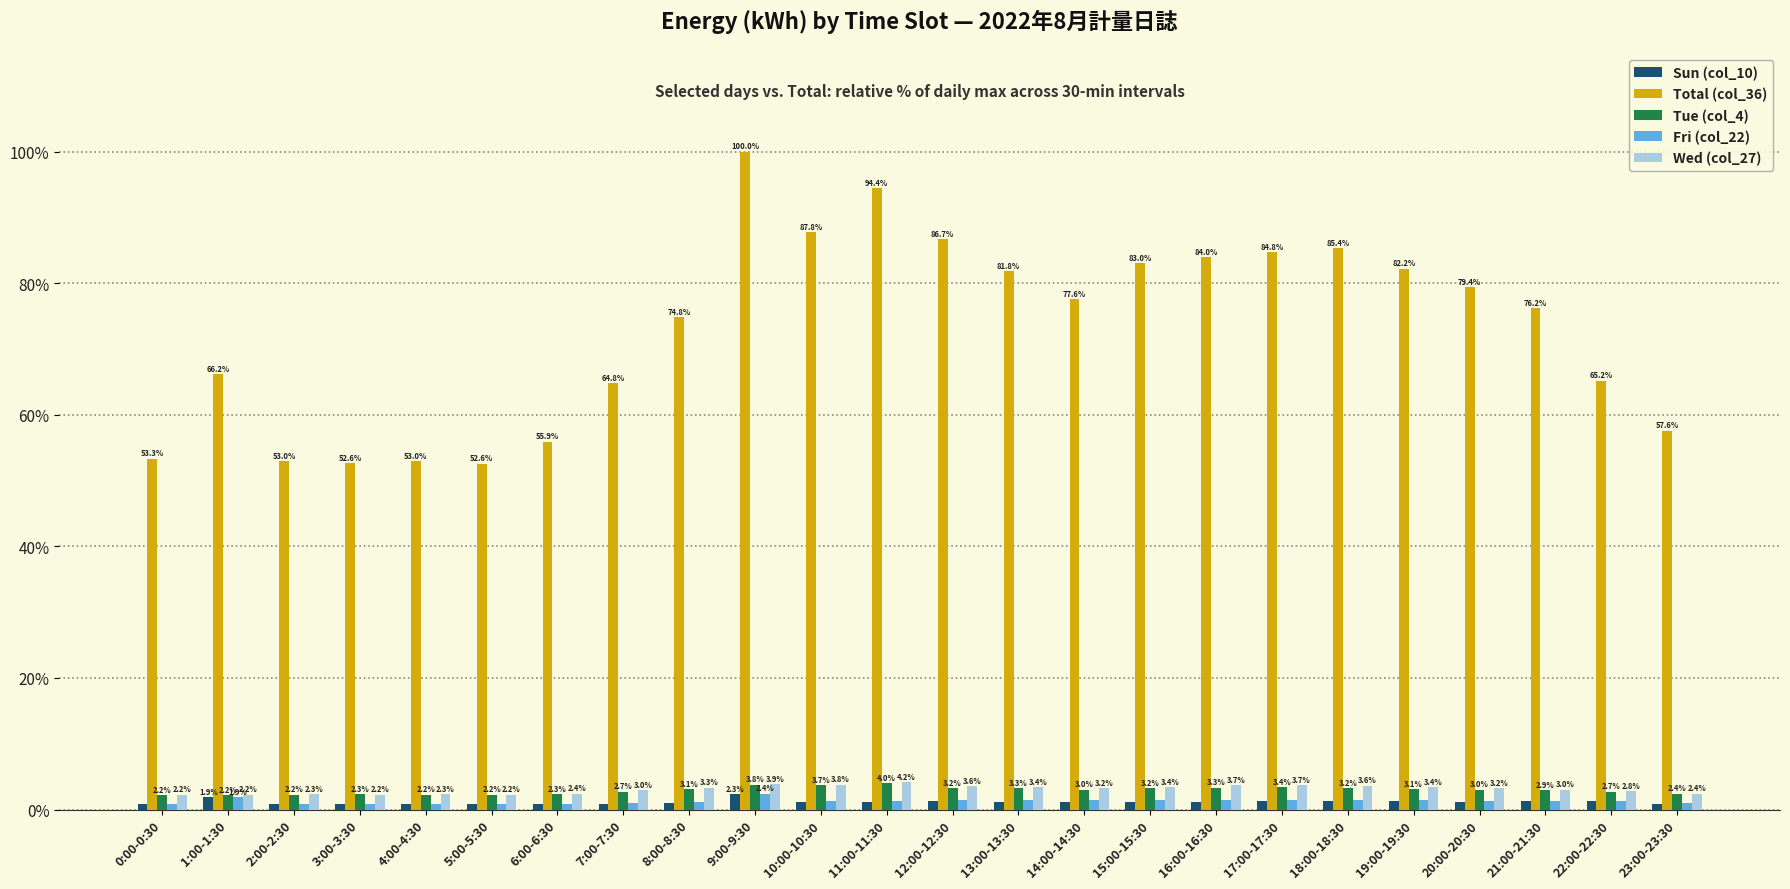

Does the chart contain stacked bars?

No